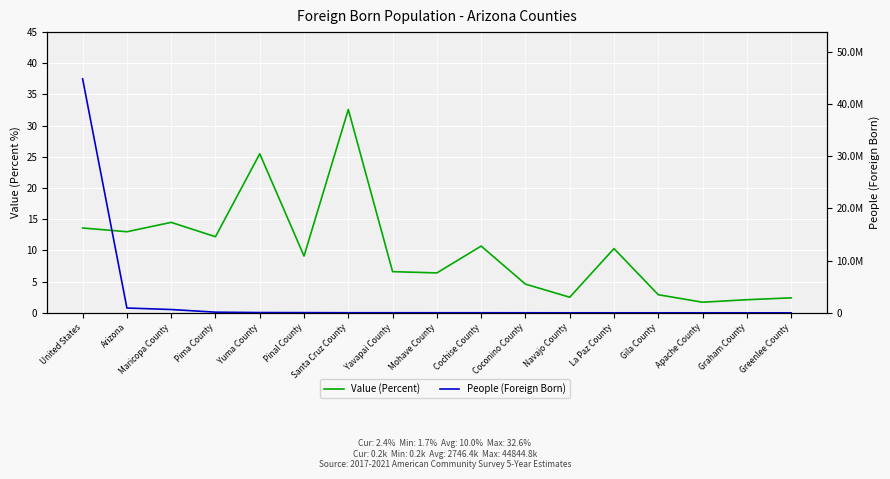

At which label does Value (Percent) first exceed 9?

United States